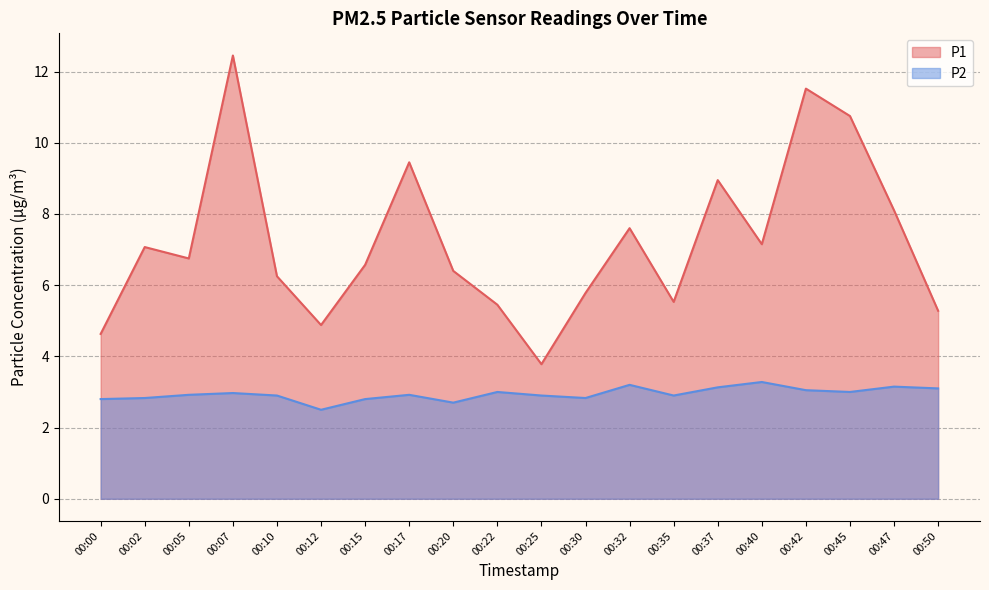

Is the value of P2 at 00:32 greater than the value of P1 at 00:20?

No